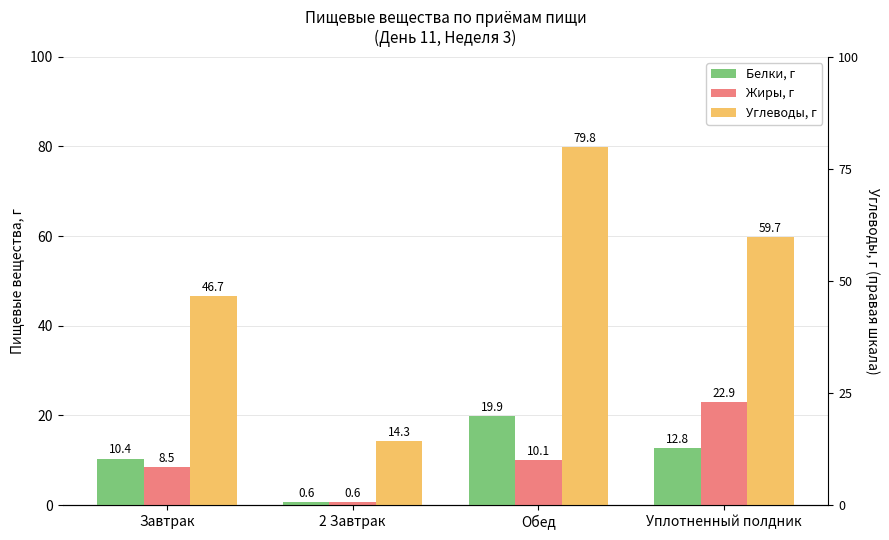

Rank the categories by Жиры, г value from highest to lowest.

Уплотненный полдник, Обед, Завтрак, 2 Завтрак